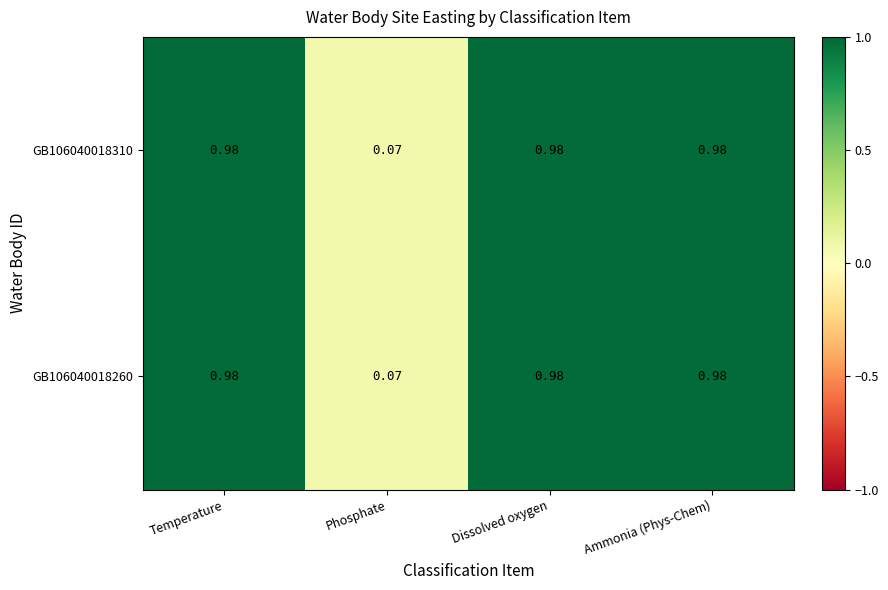

Where is GB106040018260 nearest to the value 0?

Phosphate